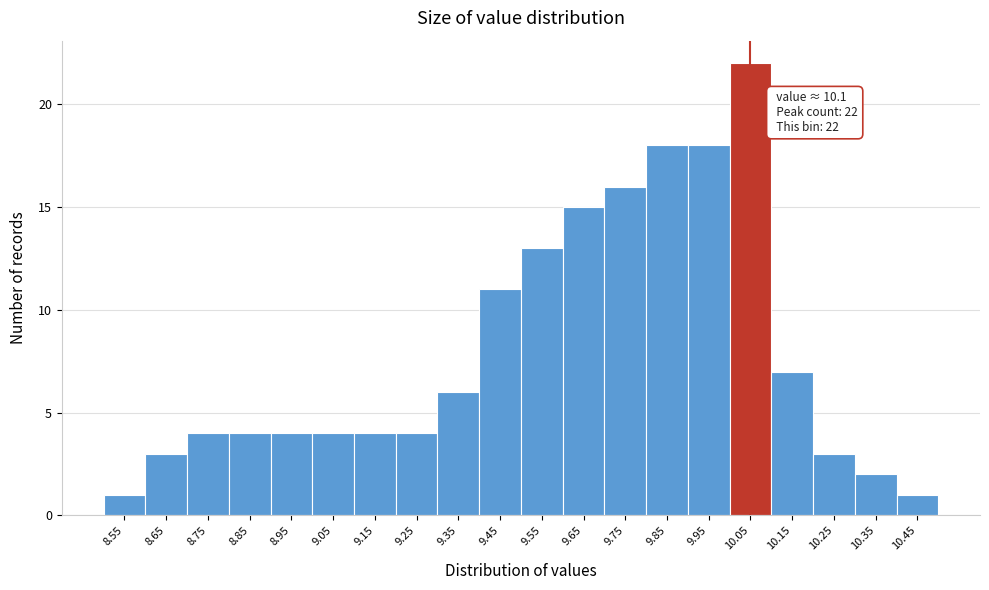

Reading left to right, extract all data points from this chart.

1	3	4	4	4	4	4	4	6	11	13	15	16	18	18	22	7	3	2	1